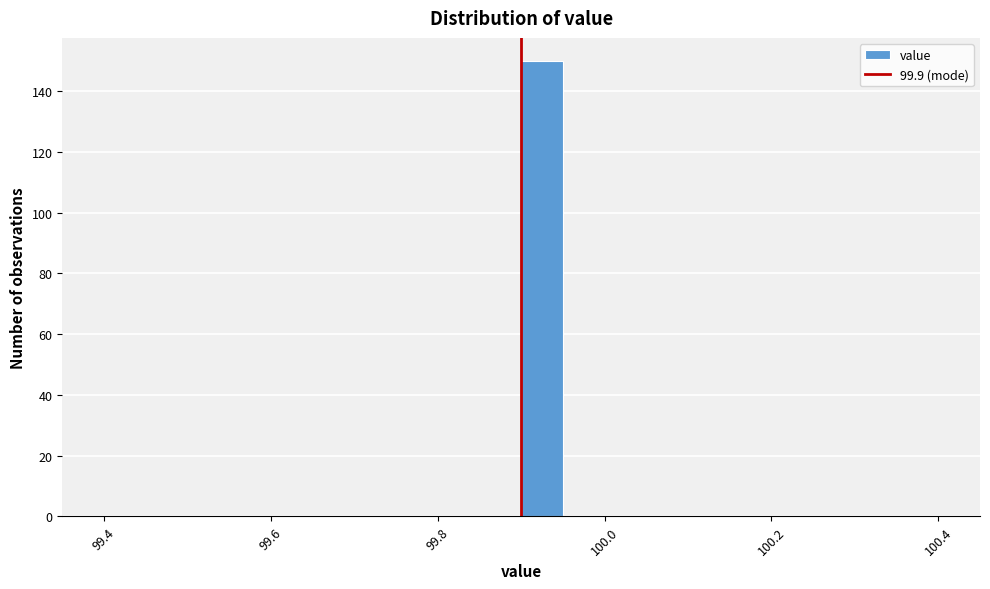

Read against the x-axis, roughly where is the centre of the tallest bar?

99.92